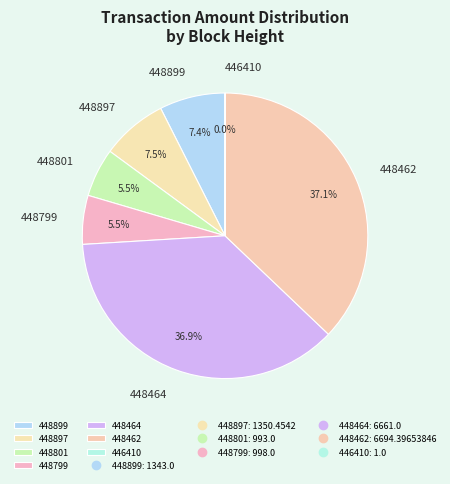

What is the ratio of the value at 448799 to the value at 448897?

0.7